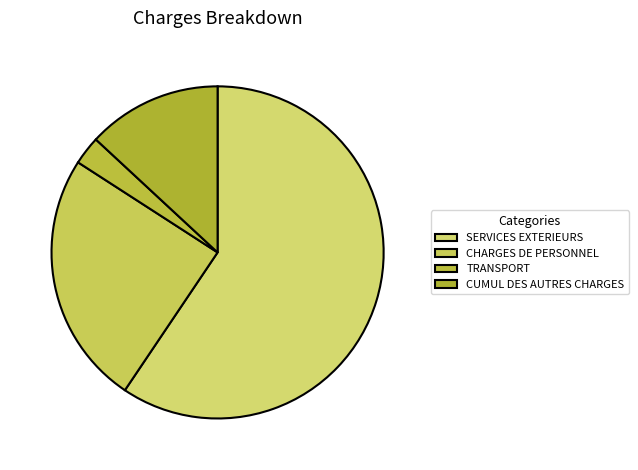

Does SERVICES EXTERIEURS represent more than half of the total?

Yes